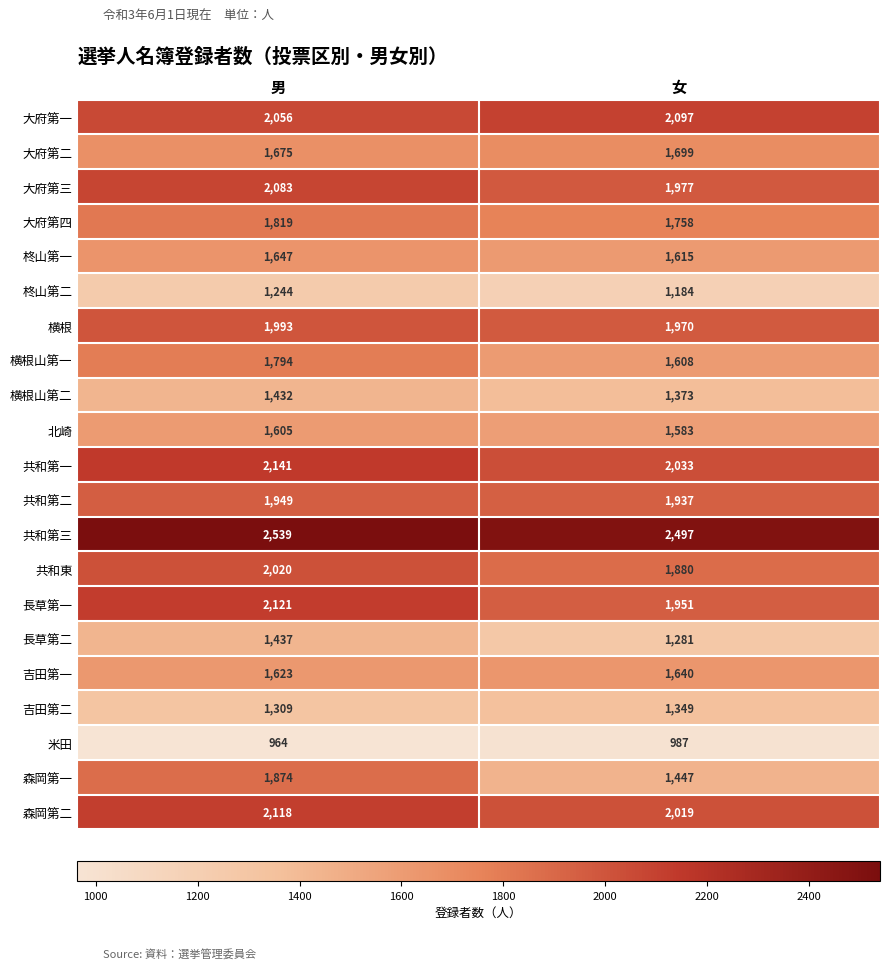

The 横根山第二 series shows 1432 at 男. True or false?

True